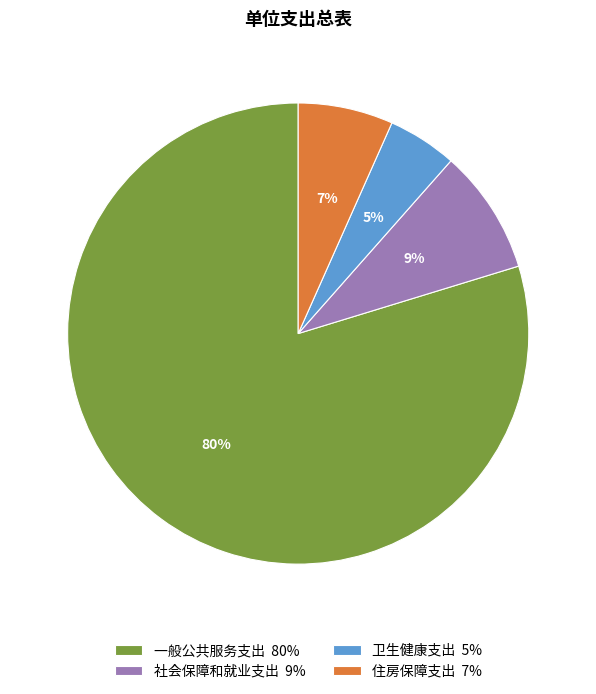

How many slices are in this pie chart?

4